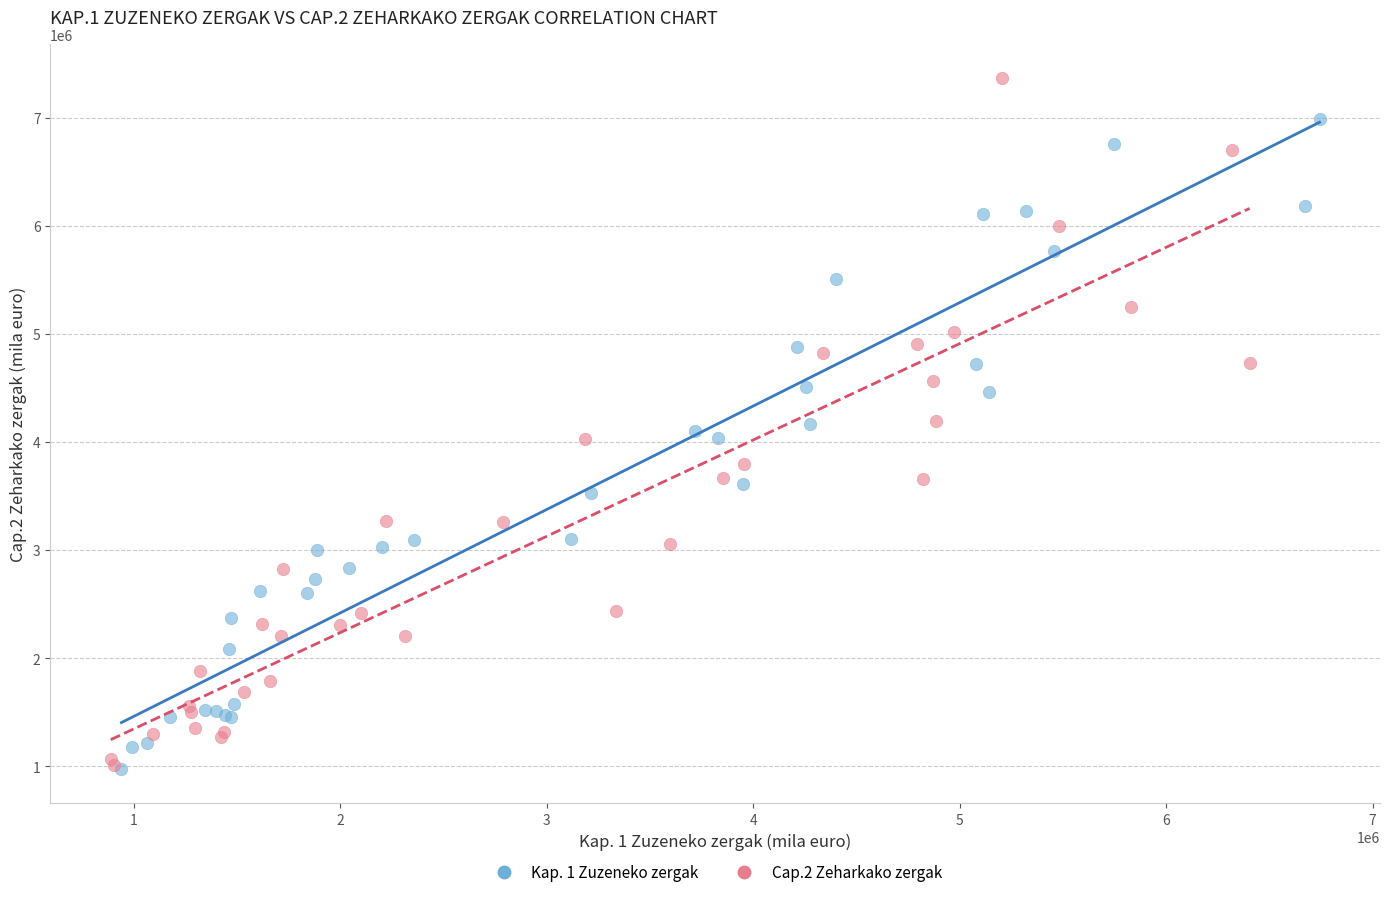

What are all the series names shown in the legend?

Kap. 1 Zuzeneko zergak, Cap.2 Zeharkako zergak